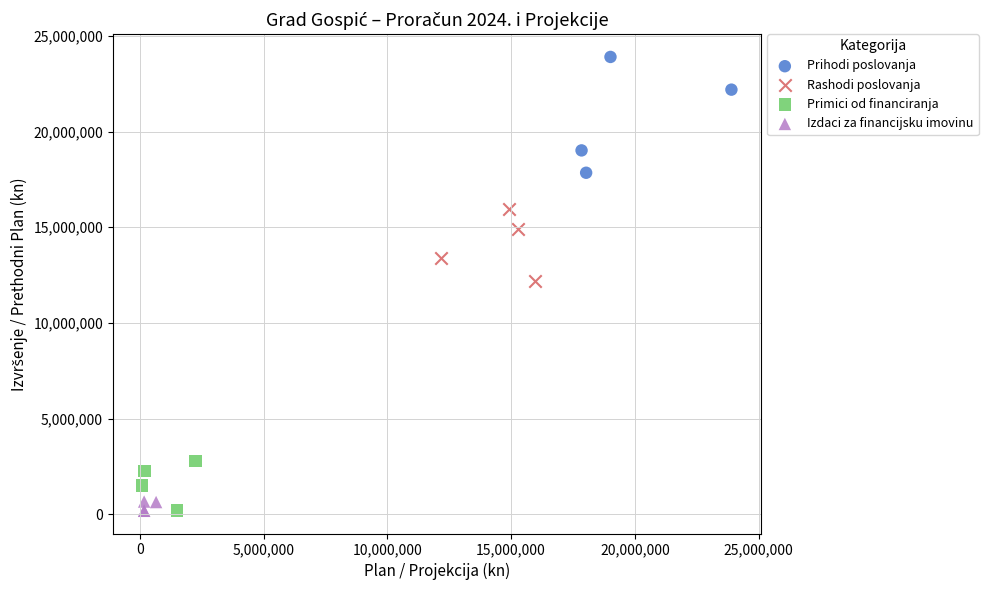

Which series has the largest Y range (max minus min)?

Prihodi poslovanja